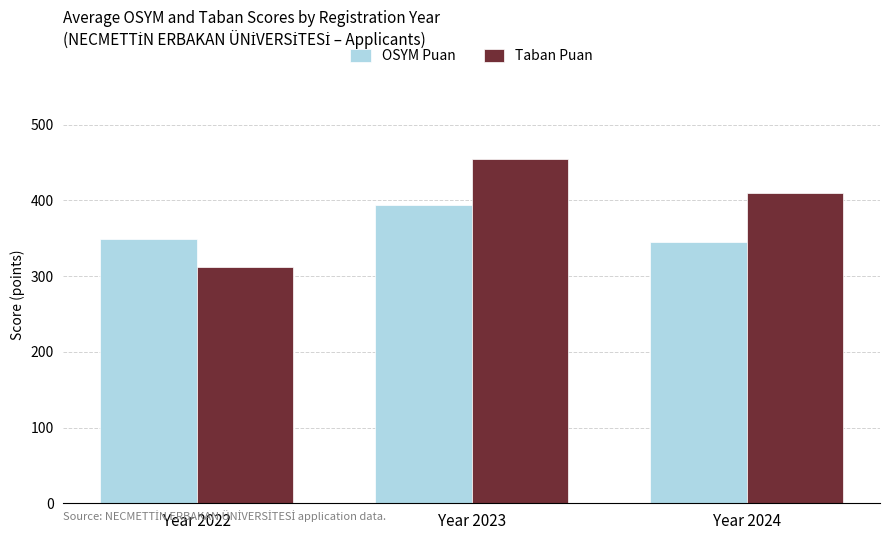

List the series in order of their peak value, highest first.

Taban Puan, OSYM Puan